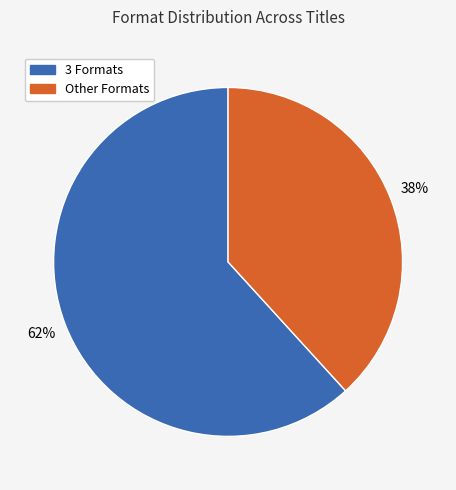

Is the sum of Other Formats and 3 Formats greater than half?

Yes